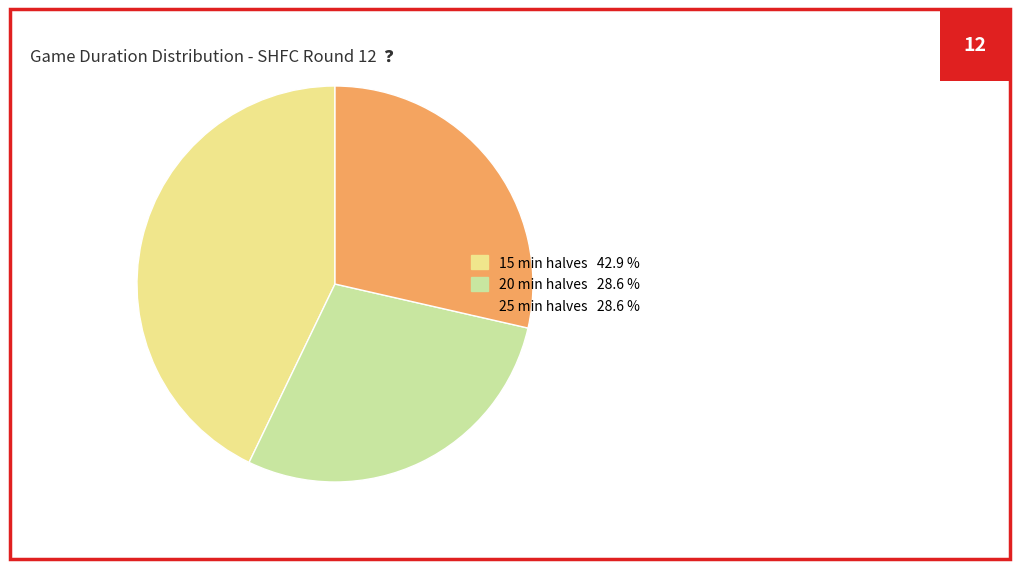

Does any single category account for the majority?

No